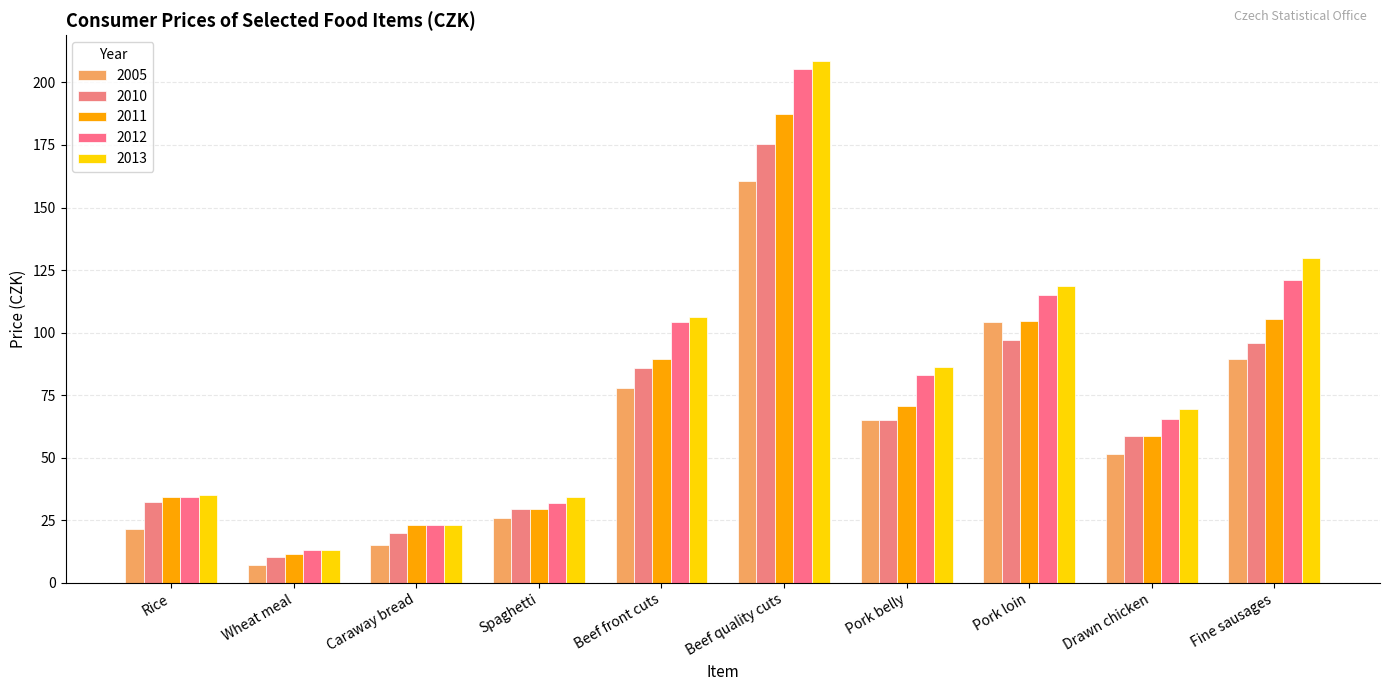

Does the chart contain any negative values?

No